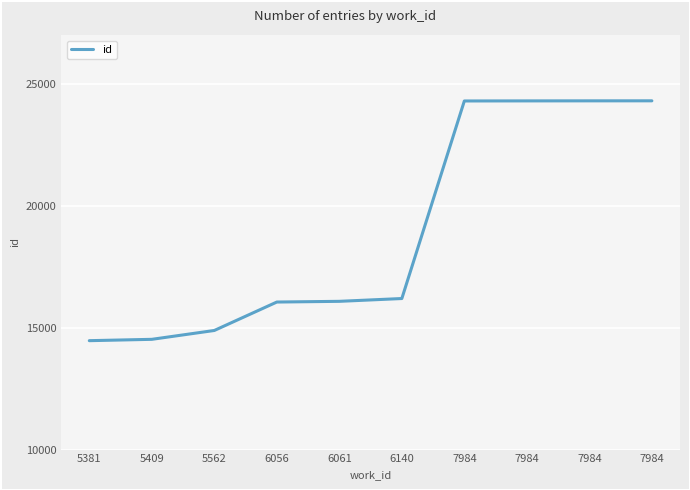

The value at 6056 is 10310. True or false?

False